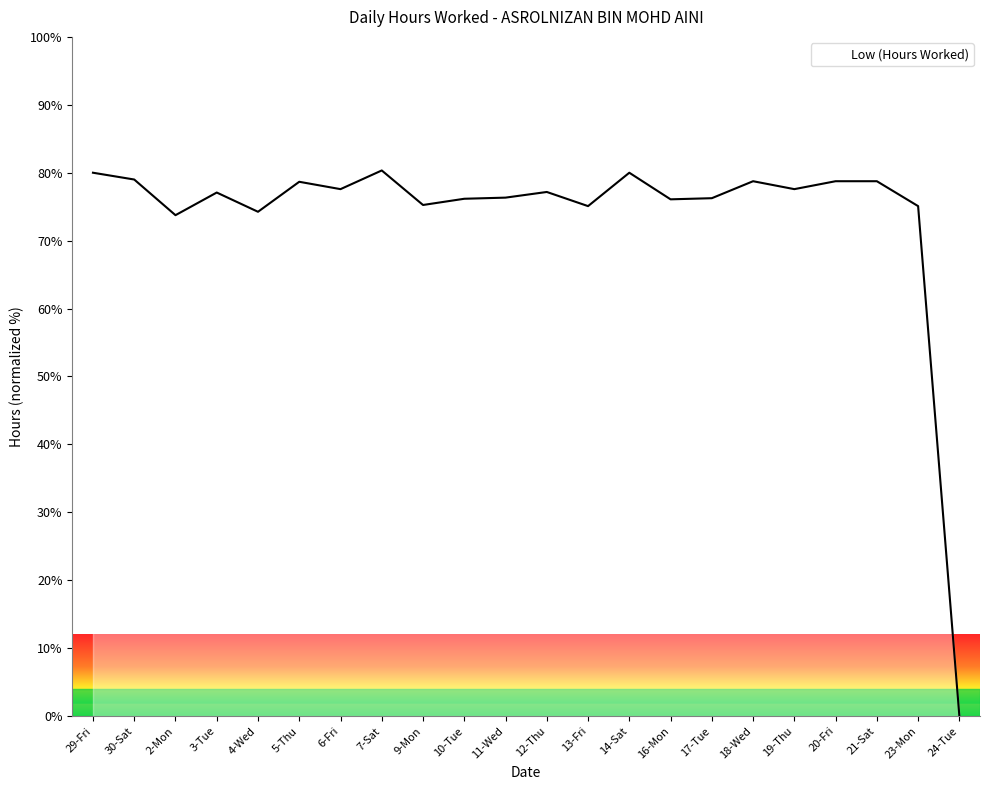

What is the ratio of the value at 9-Mon to the value at 3-Tue?

1.0